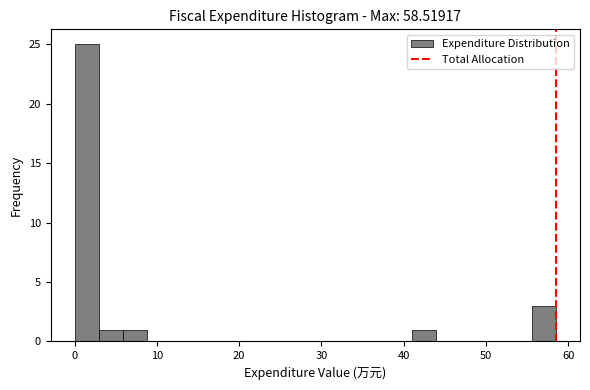

Read against the x-axis, roughly where is the centre of the tallest bar?

1